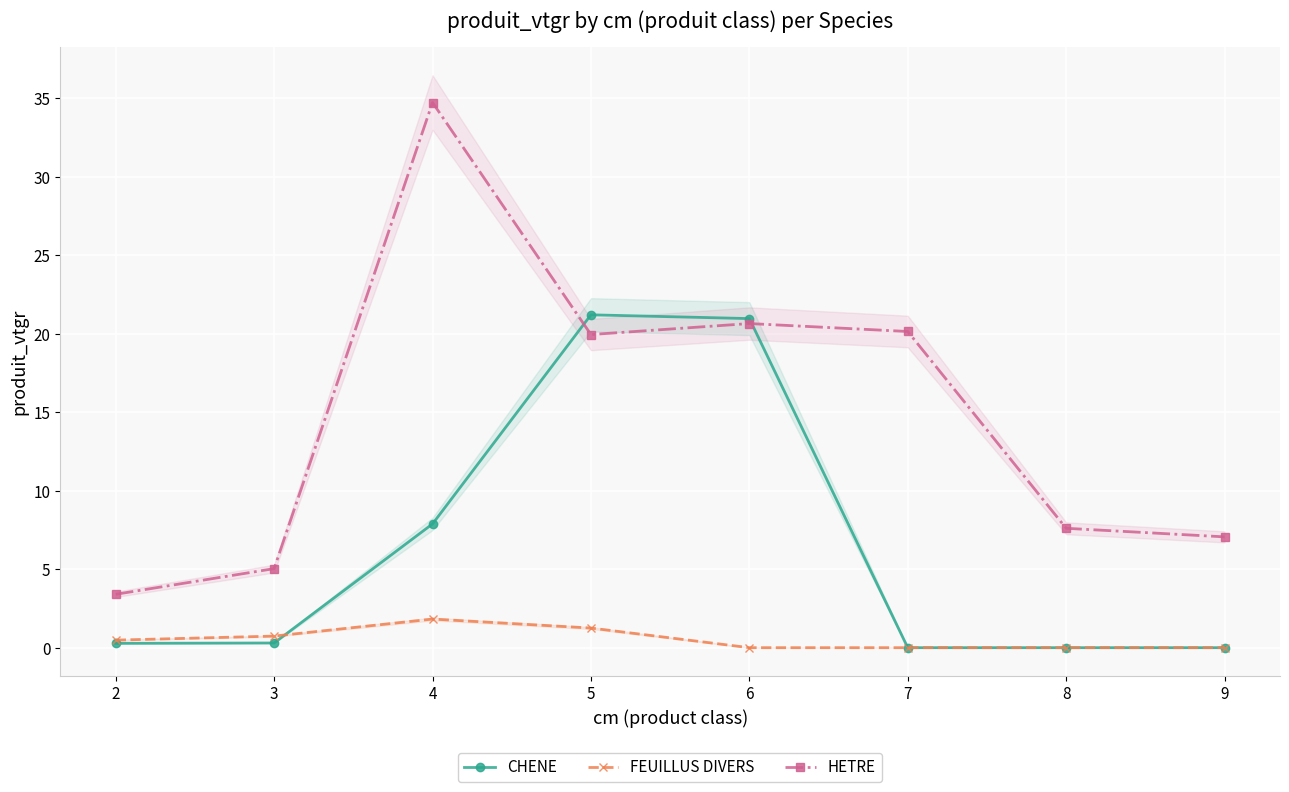

What is the difference between the highest and lowest values at 6?

21.0